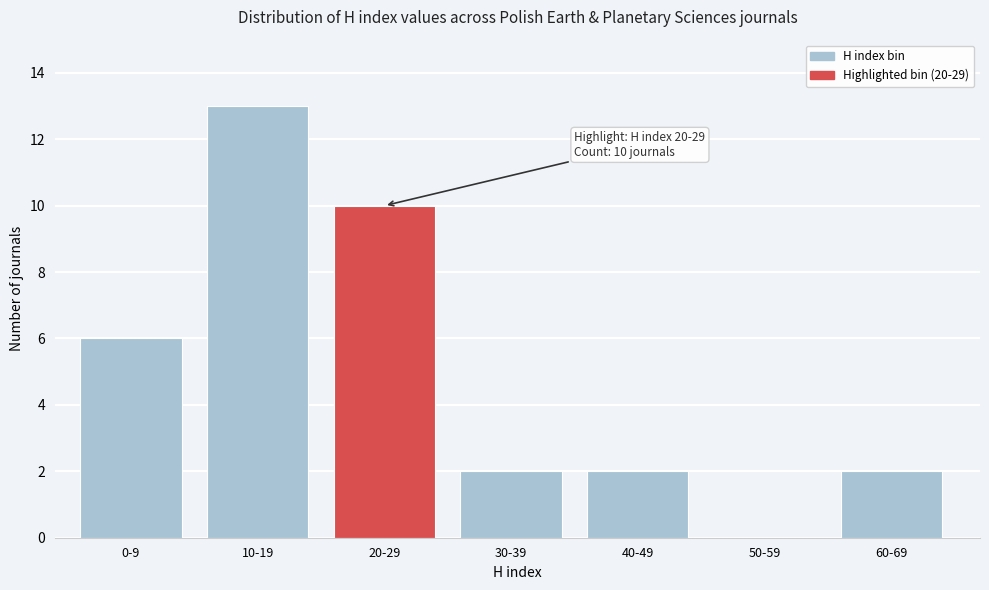

Reading right to left, extract all data points from this chart.

60-69=2	50-59=0	40-49=2	30-39=2	20-29=10	10-19=13	0-9=6